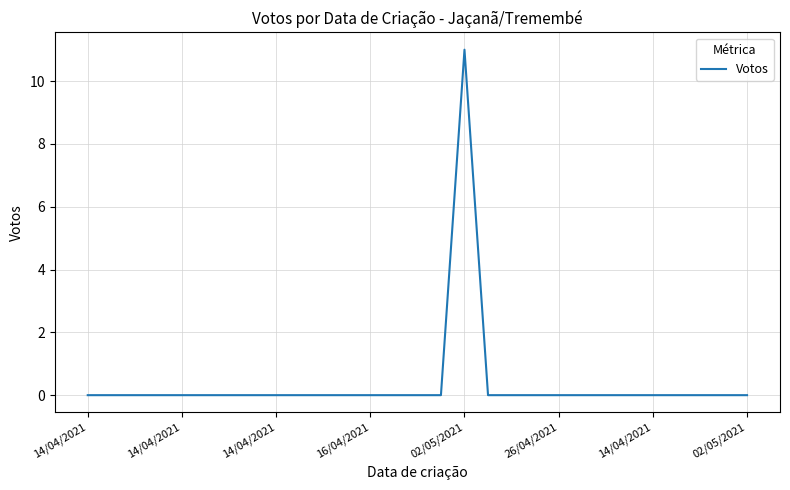

What is the difference between the maximum and minimum values?

11